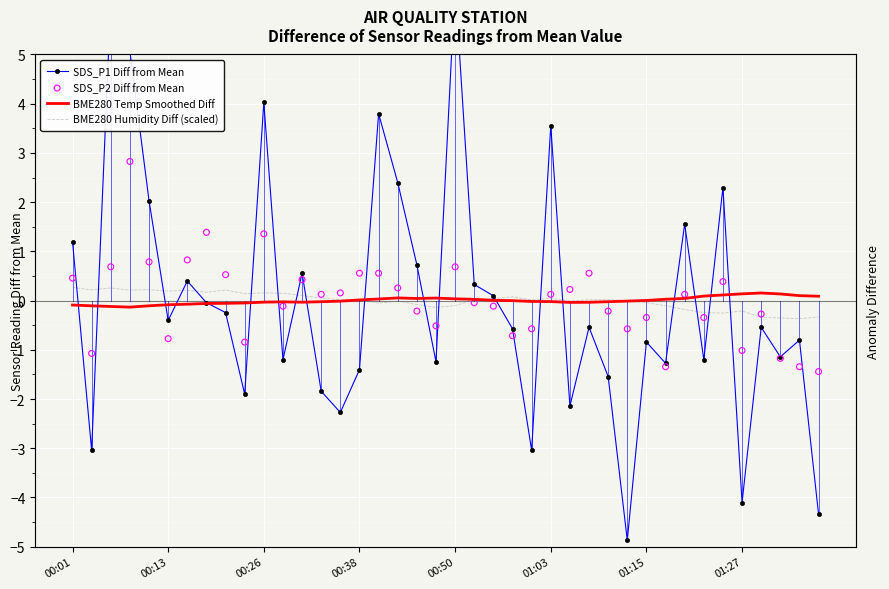

Which series has the widest spread of Y values?

SDS_P1 Diff from Mean